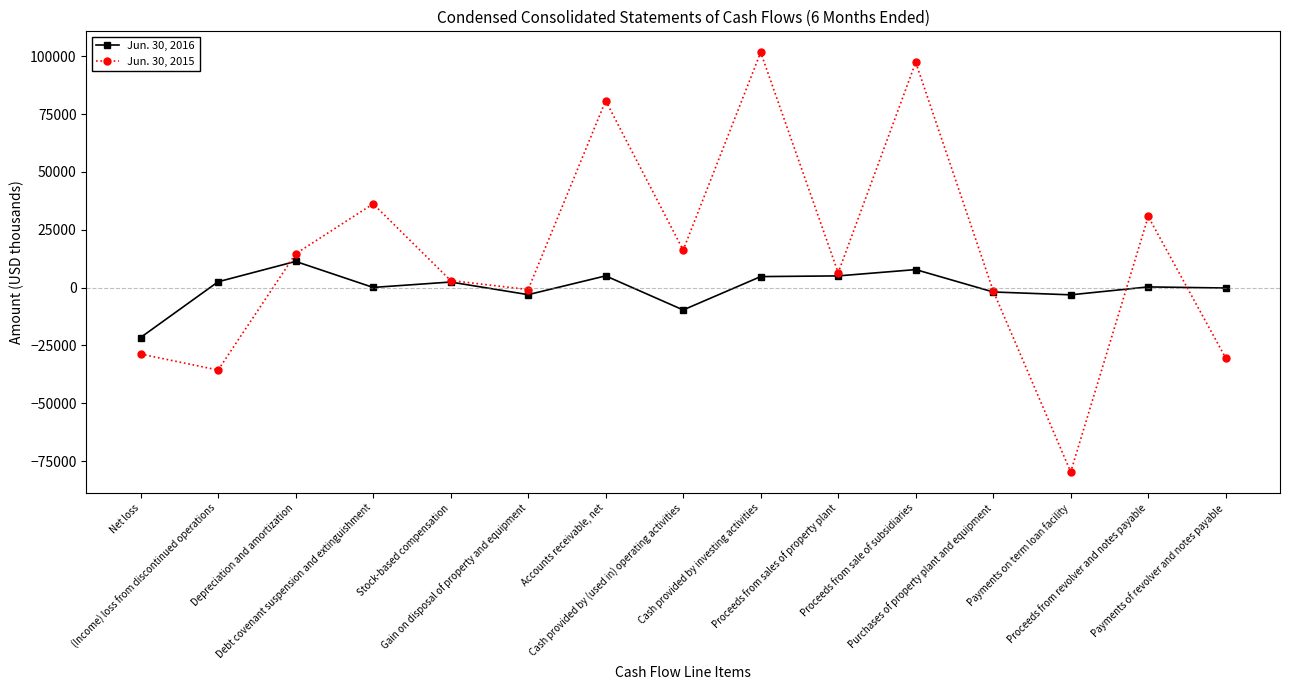

How many values in the Jun. 30, 2015 series are below 6387?

7